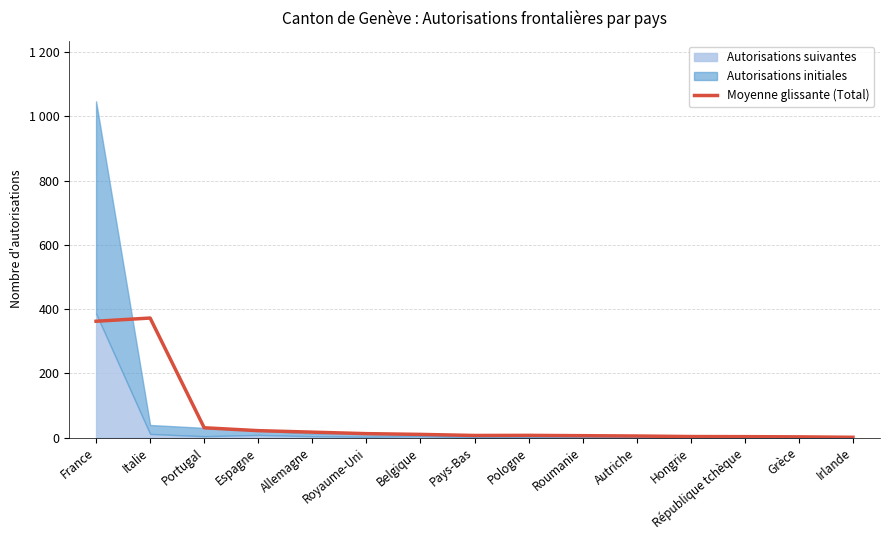

At which category does the chart reach its minimum across all series?

Irlande